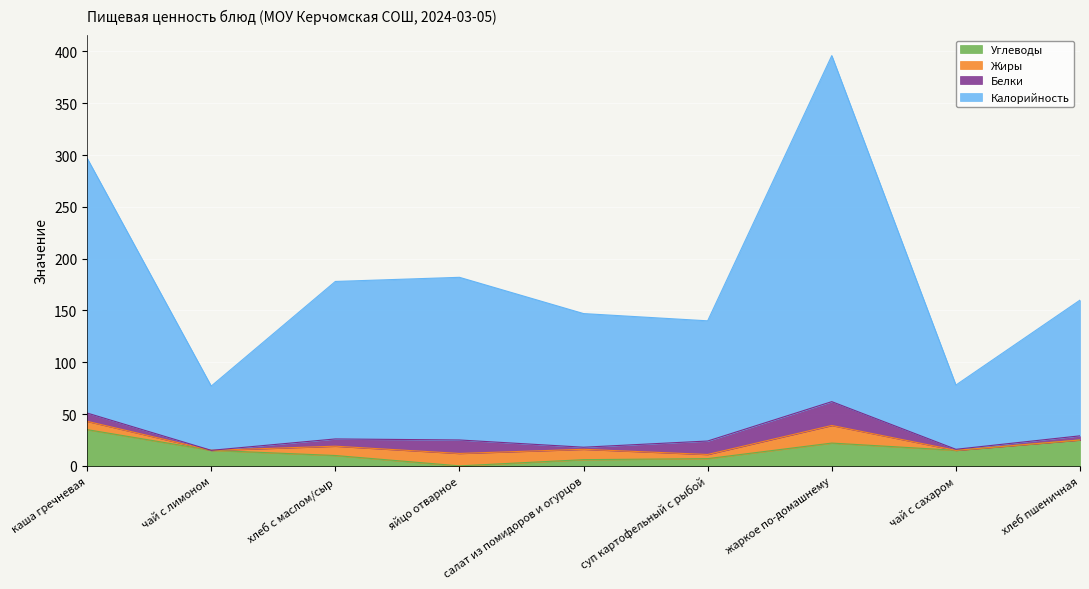

How many categories are shown in the chart?

9